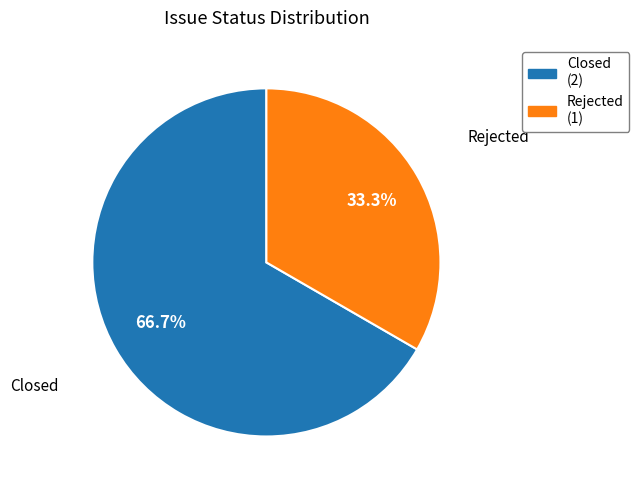

Which category has the smallest portion of the pie?

Rejected